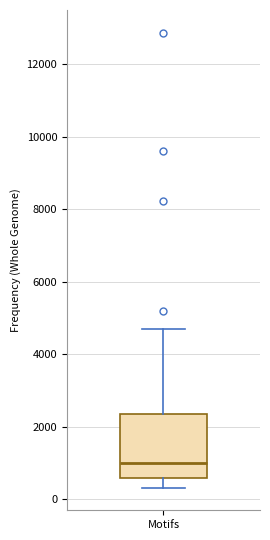

Where does the lower whisker of the box for Motifs end on the y-axis? The values are not printed on the chart, so give them approximately, as read against the axis.

400